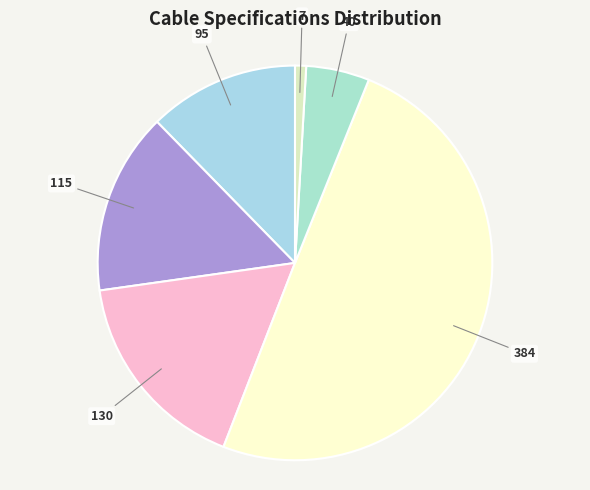

Count the number of slices in the pie.

6